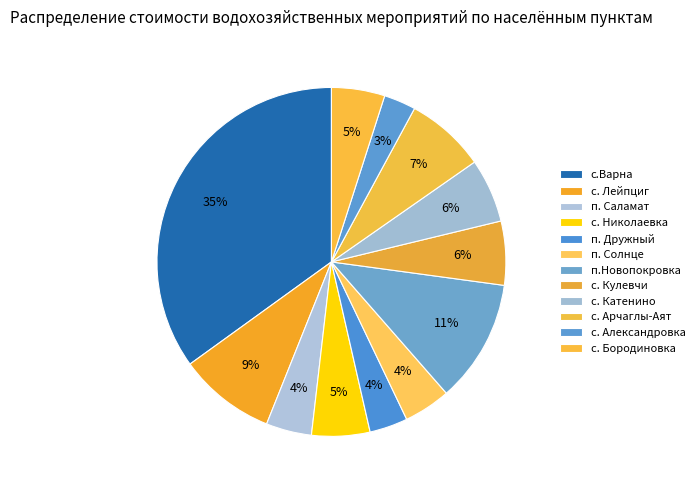

Count the number of slices in the pie.

12